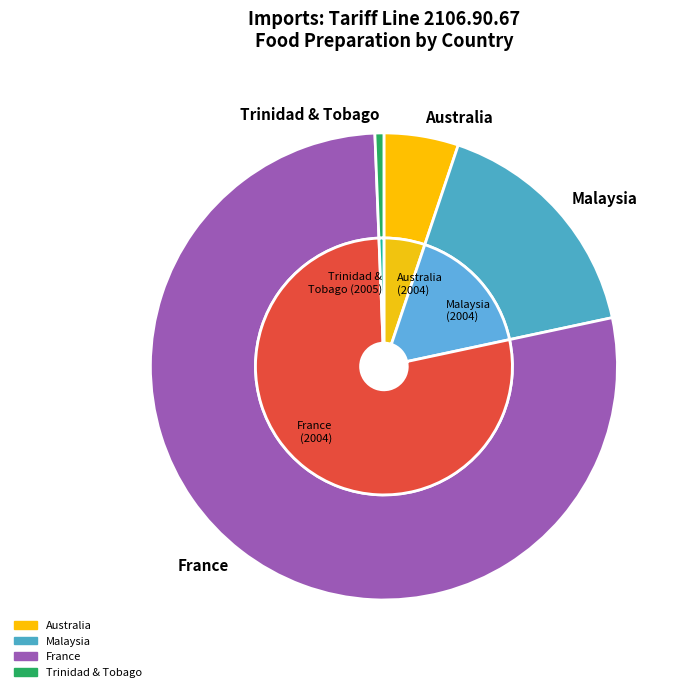

Is there a majority slice in this chart?

Yes